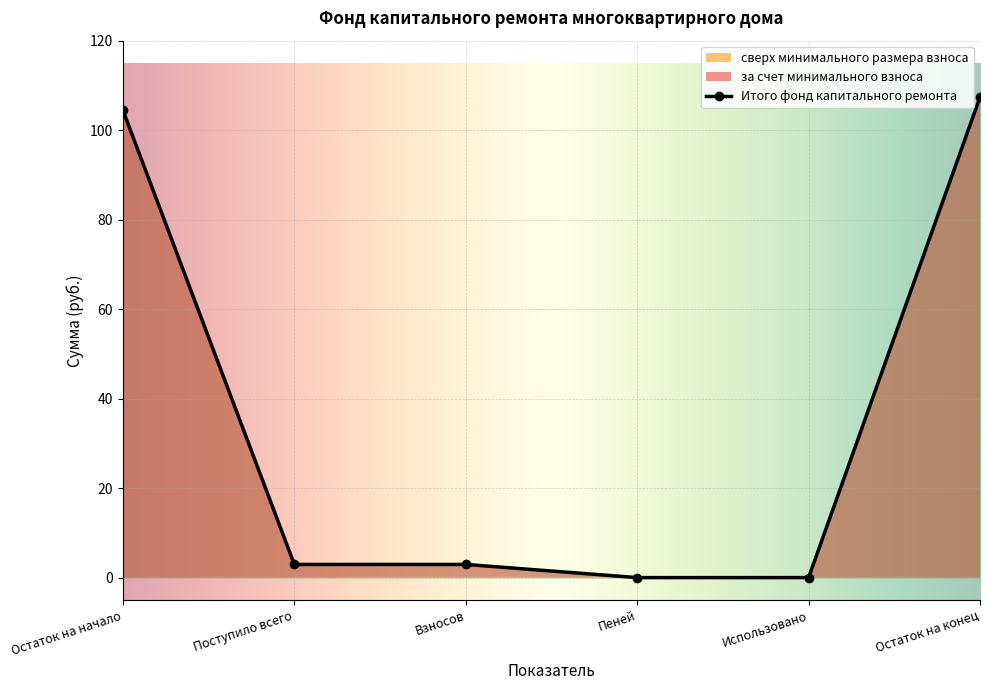

Does the chart display data point markers on the line(s)?

Yes